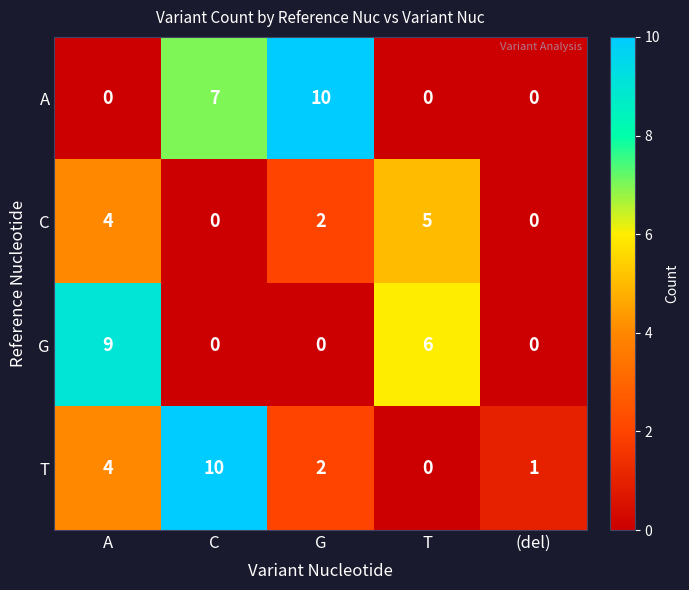

The C series shows 3 at T. True or false?

False